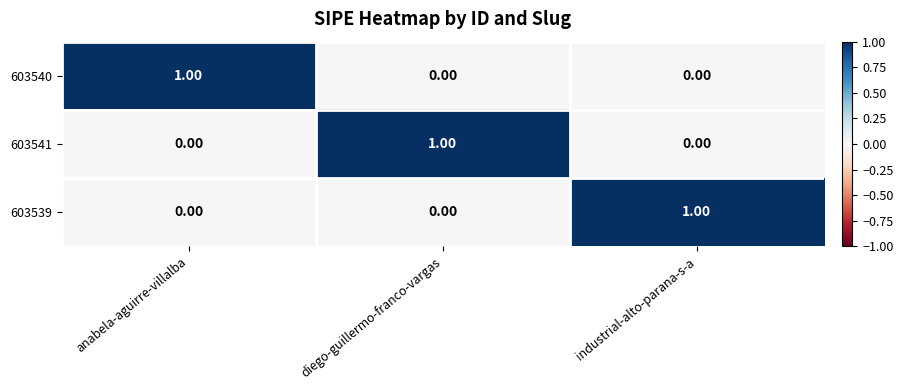

Which category has the highest value in the 603540 series?

anabela-aguirre-villalba